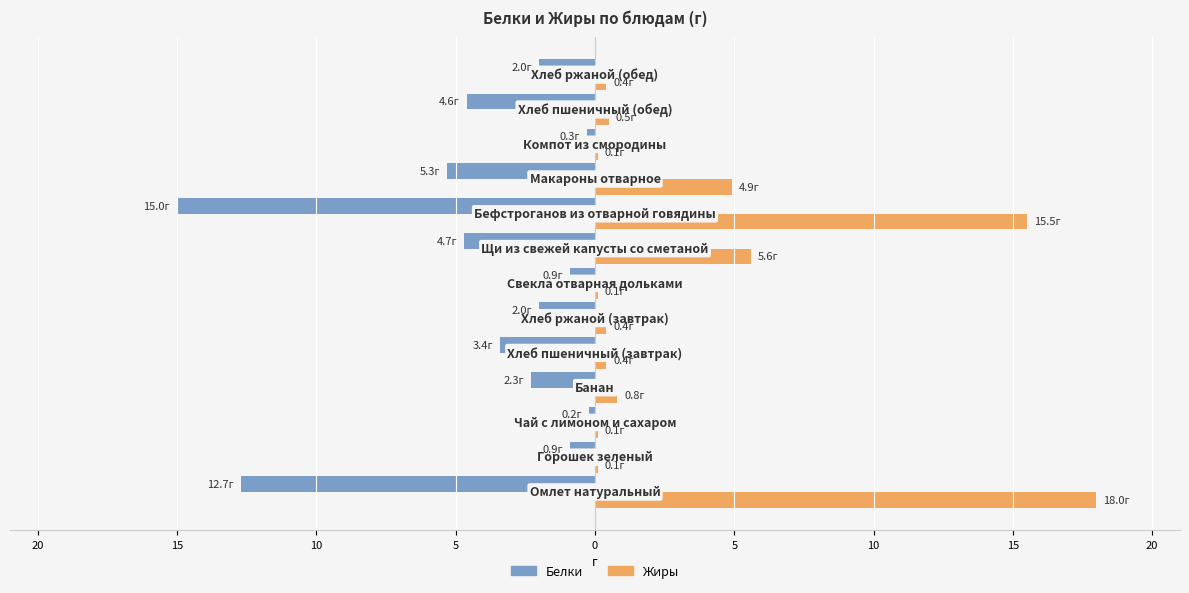

What are all the series names shown in the legend?

Белки, Жиры